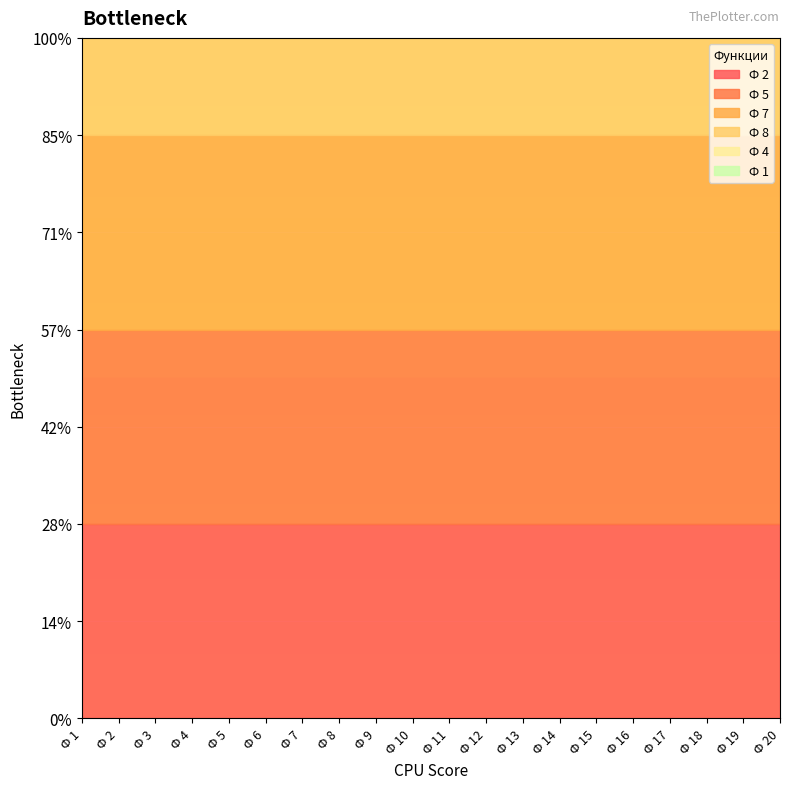

What is the value of the Ф 2 point at the 7th from the left?

4